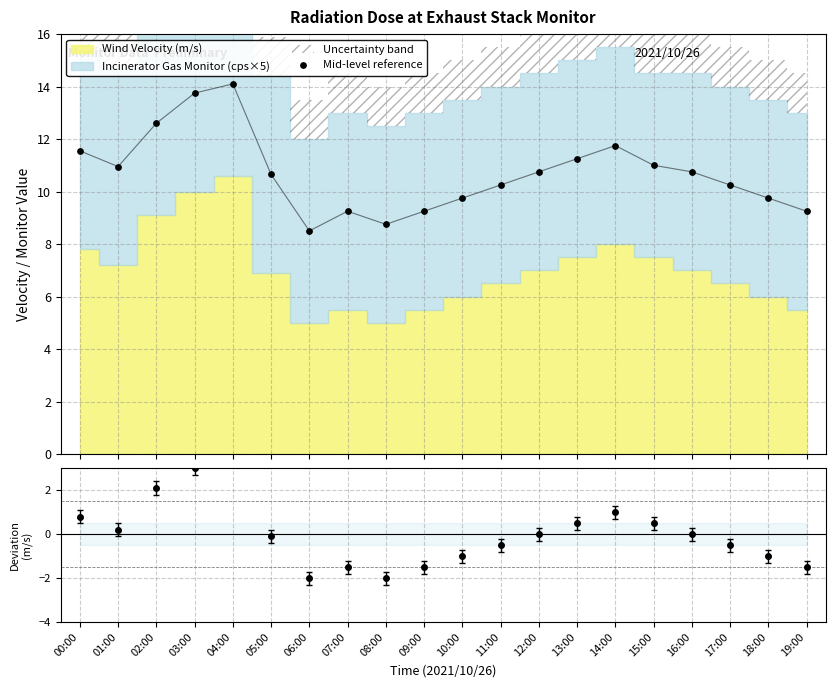

What is the ratio of the value at 12:00 to the value at 10:00?

1.1